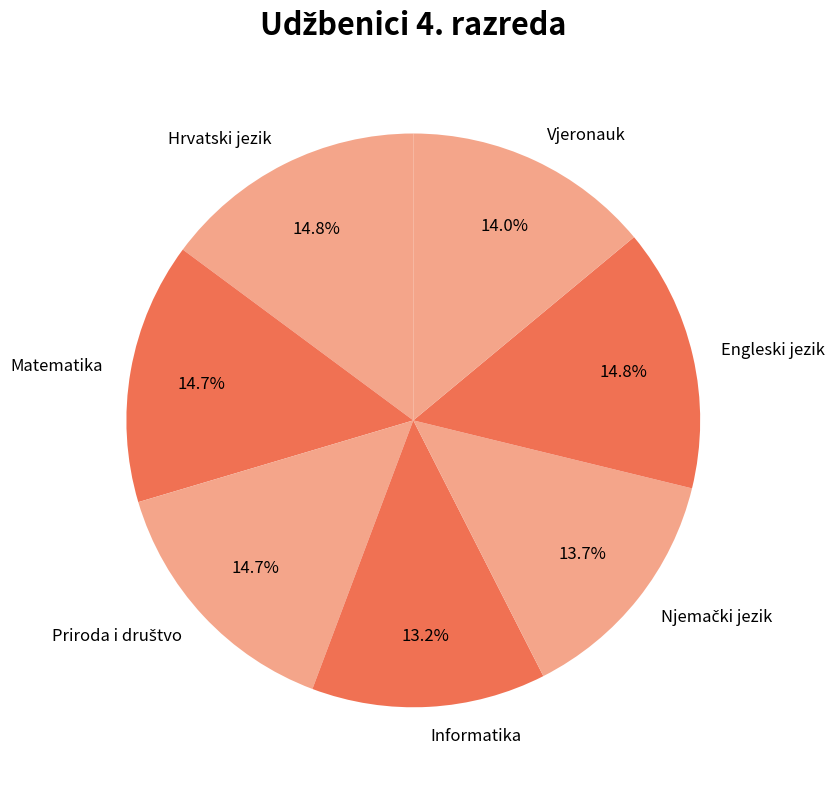

To the nearest percent, what is the average slice percentage?

14%